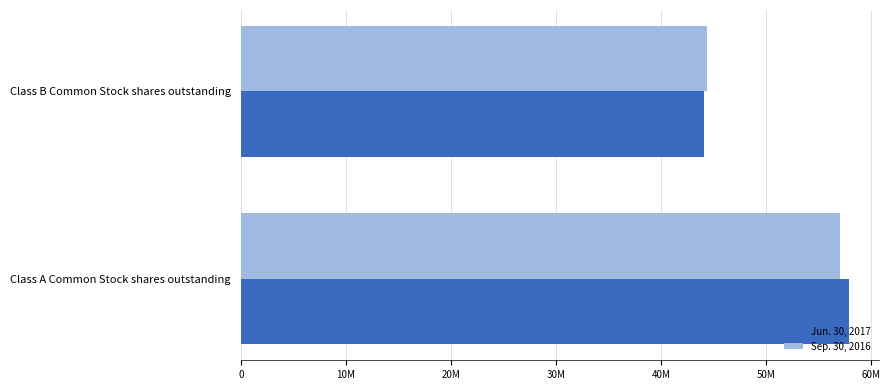

What is the average value of the Sep. 30, 2016 series?

50711104